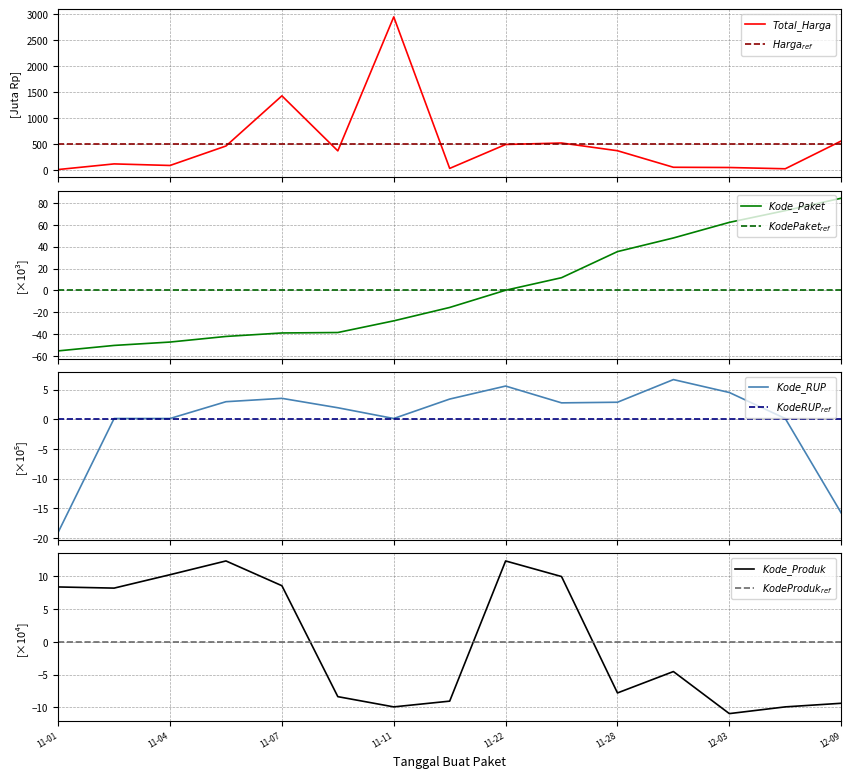

The kode_paket series shows 128.9 at 13. True or false?

False